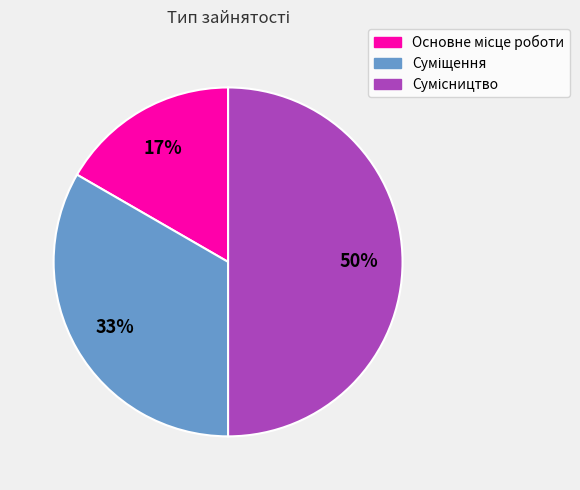

To the nearest percent, what is the average slice percentage?

33%